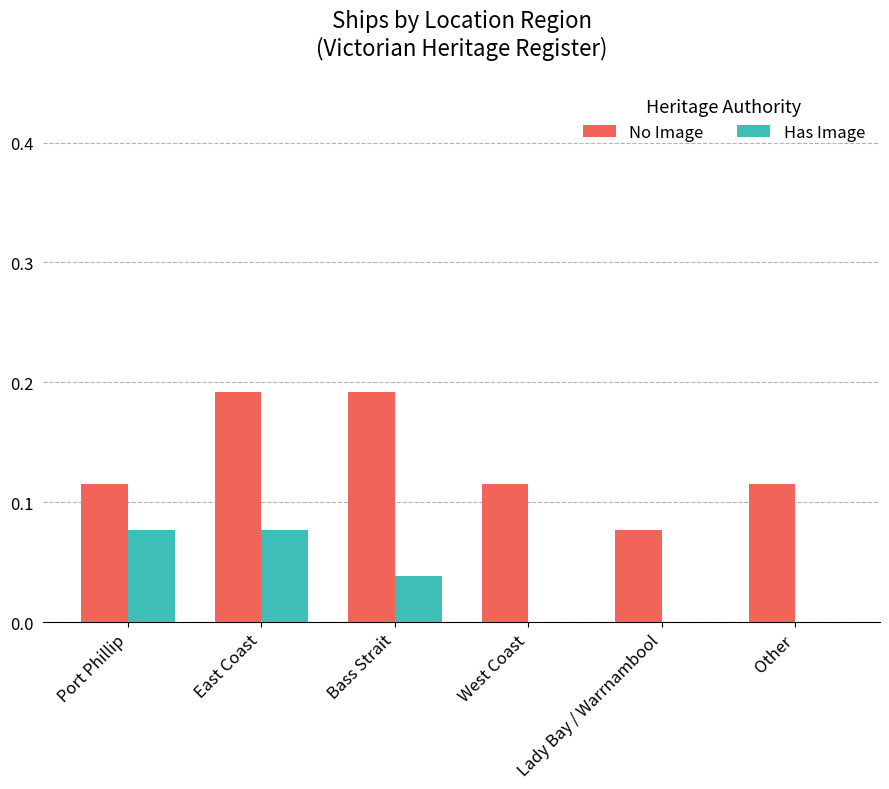

What is the sum of all No Image values?

0.8